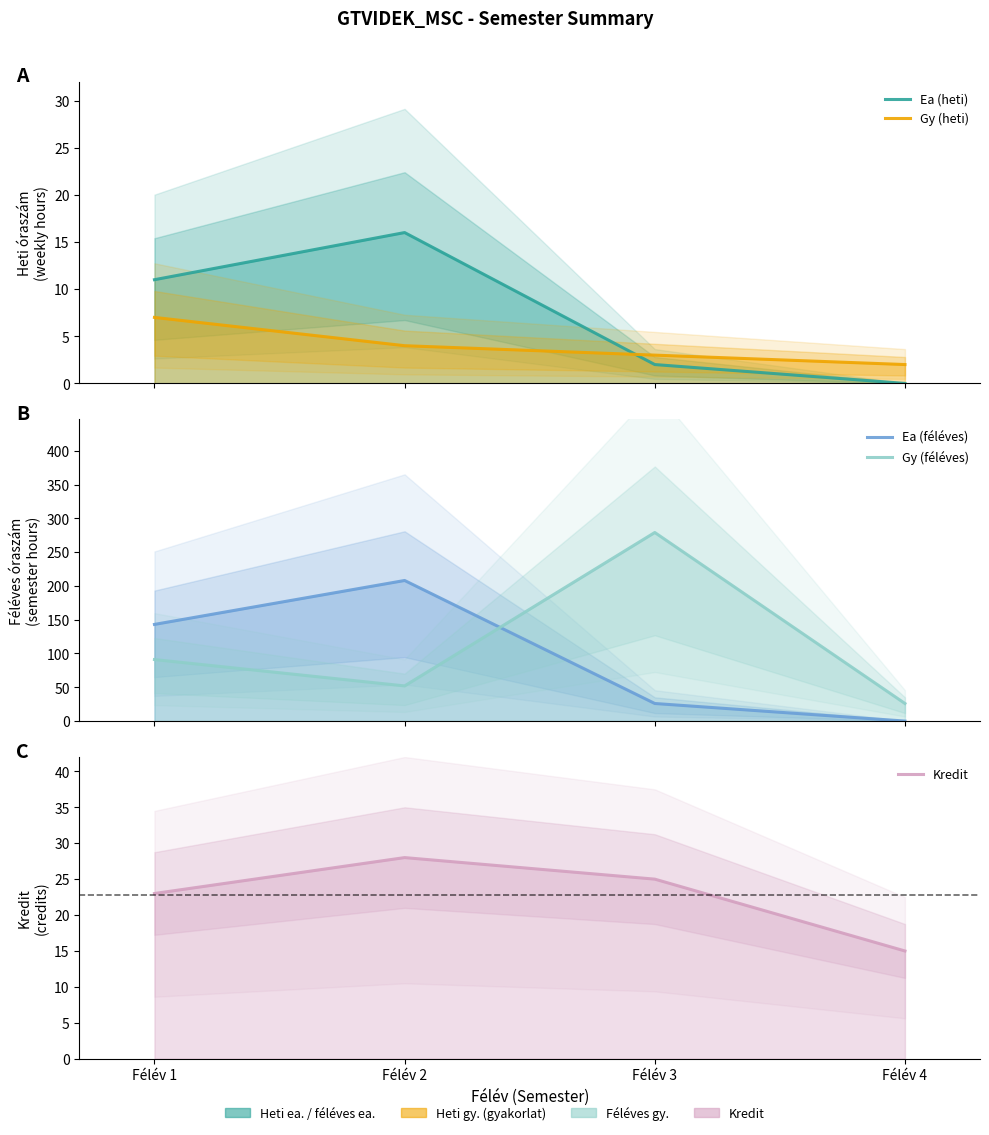

What is the value of the Gy (heti) point at the 2nd from the left?

4